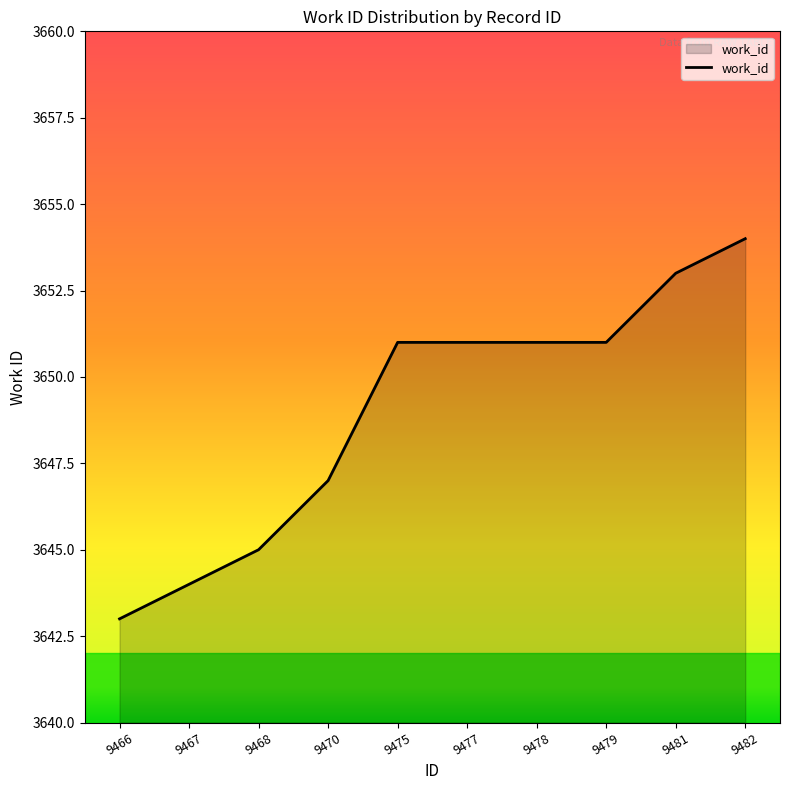

At which category does the chart reach its peak across all series?

9482